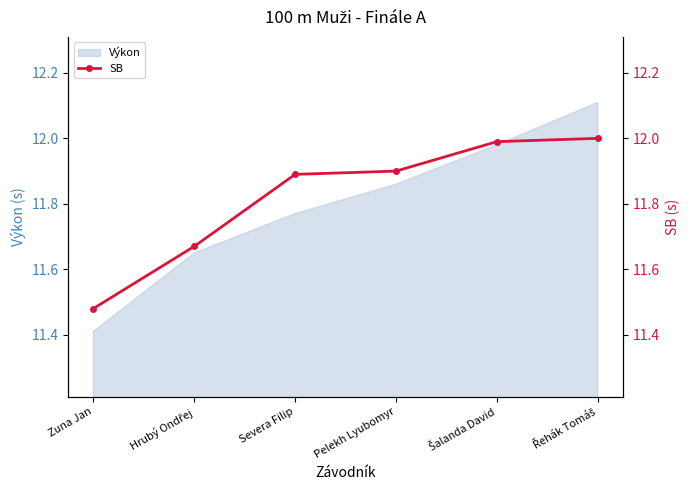

What is the value of the 2nd point from the left?

11.7